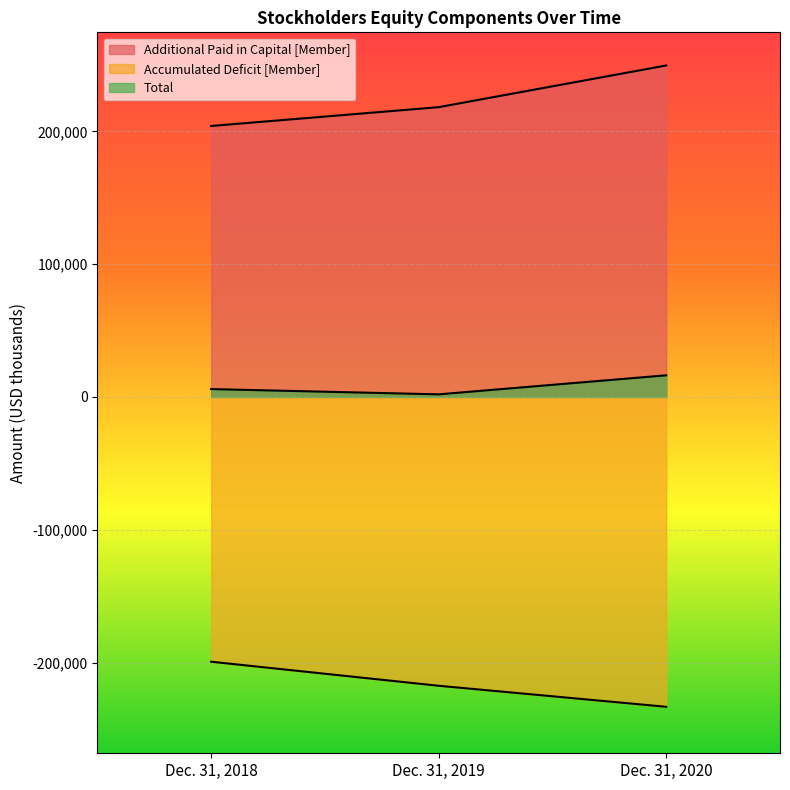

What is the highest value of the Total series?

16318